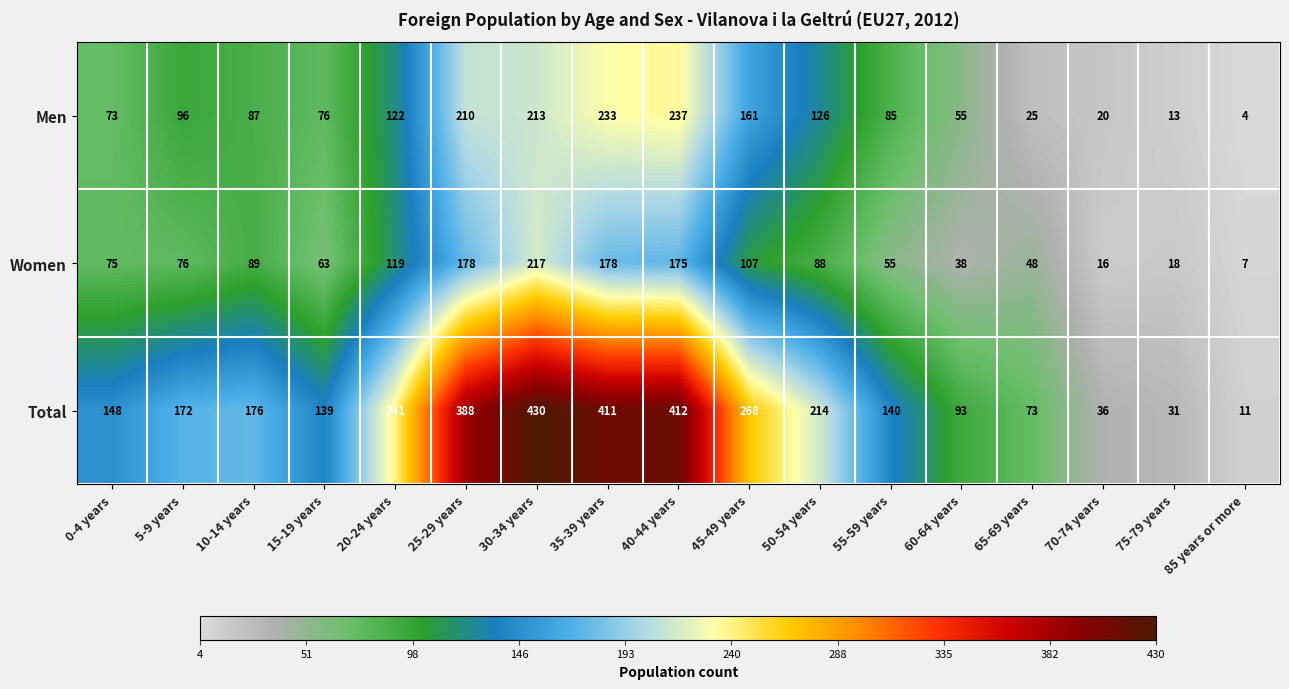

The value of Men at 20-24 years is 70. True or false?

False